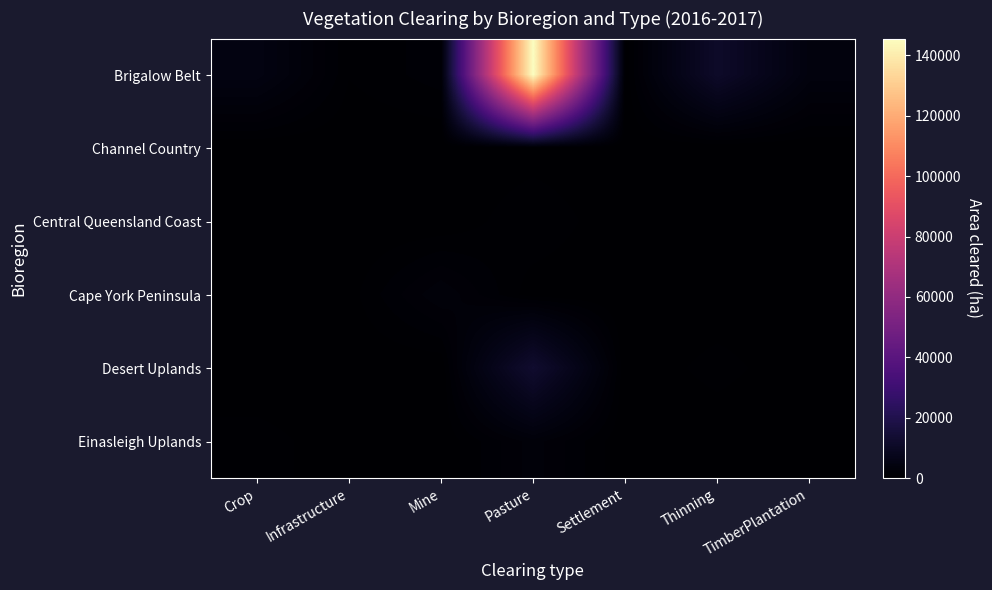

Count the number of data series in this chart.

6